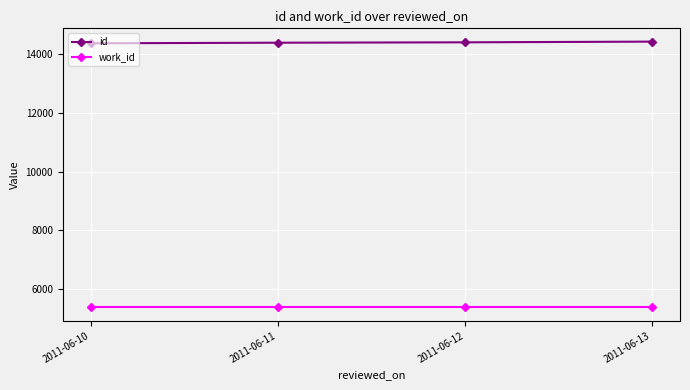

True or false: work_id has more than 1 interior local peaks.

False